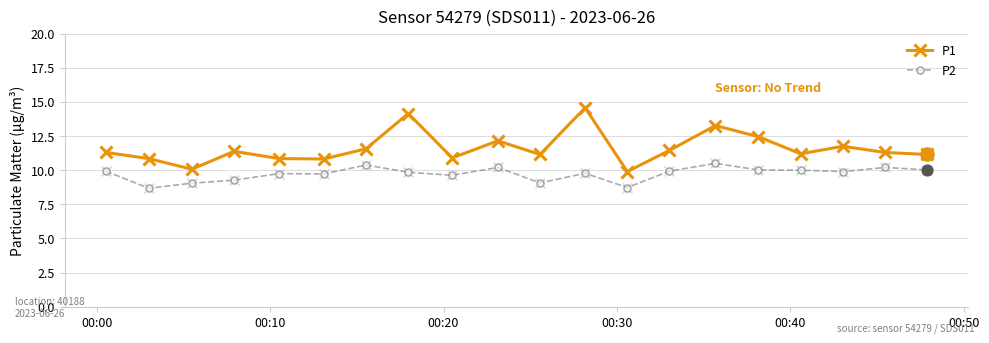

What are all the series names shown in the legend?

P1, P2